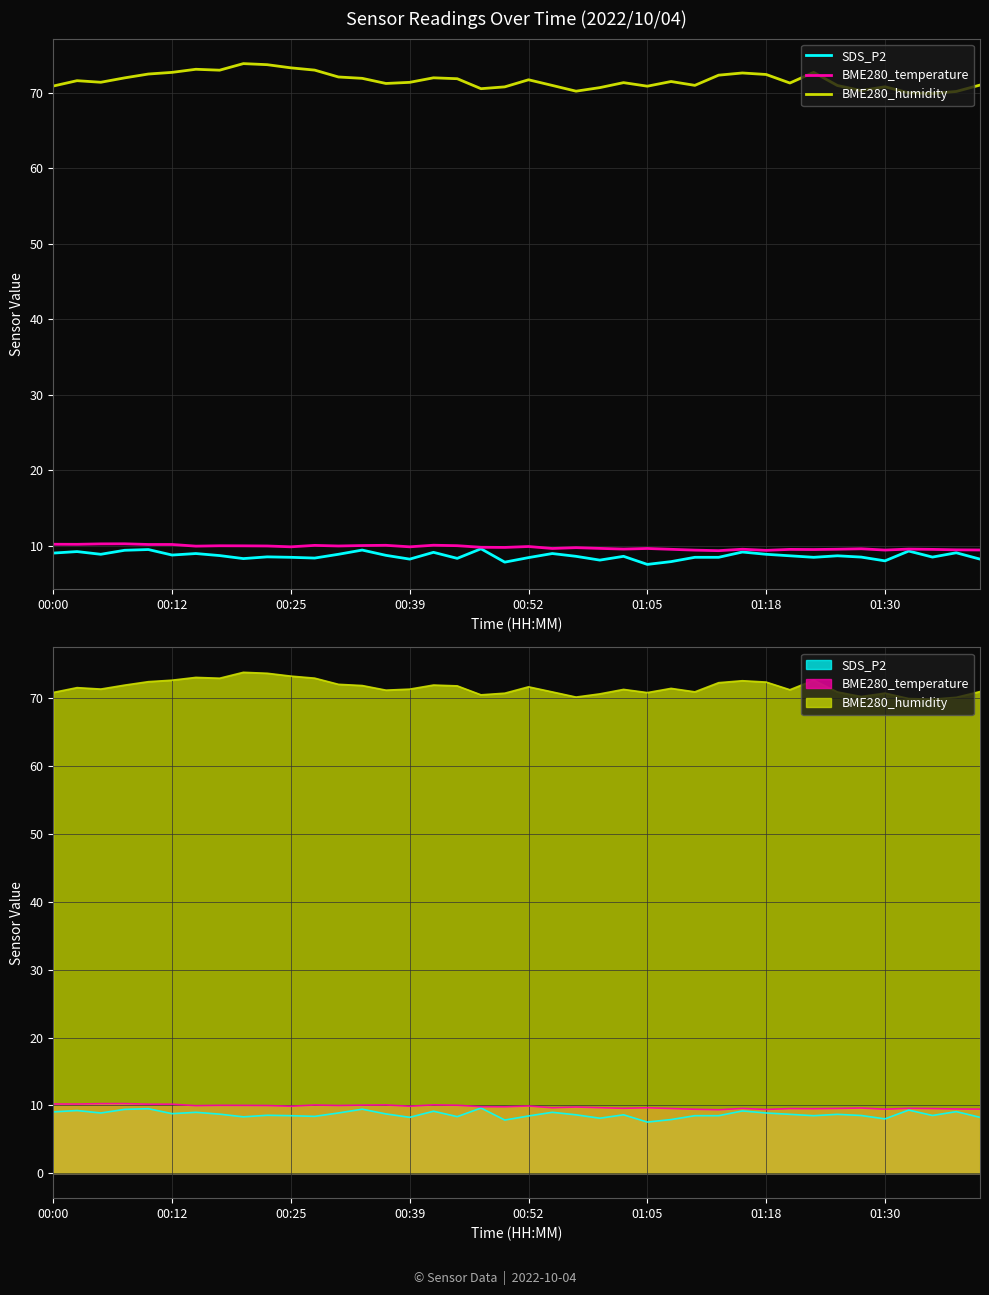

Which has a higher value, 25 or 01:18?

01:18